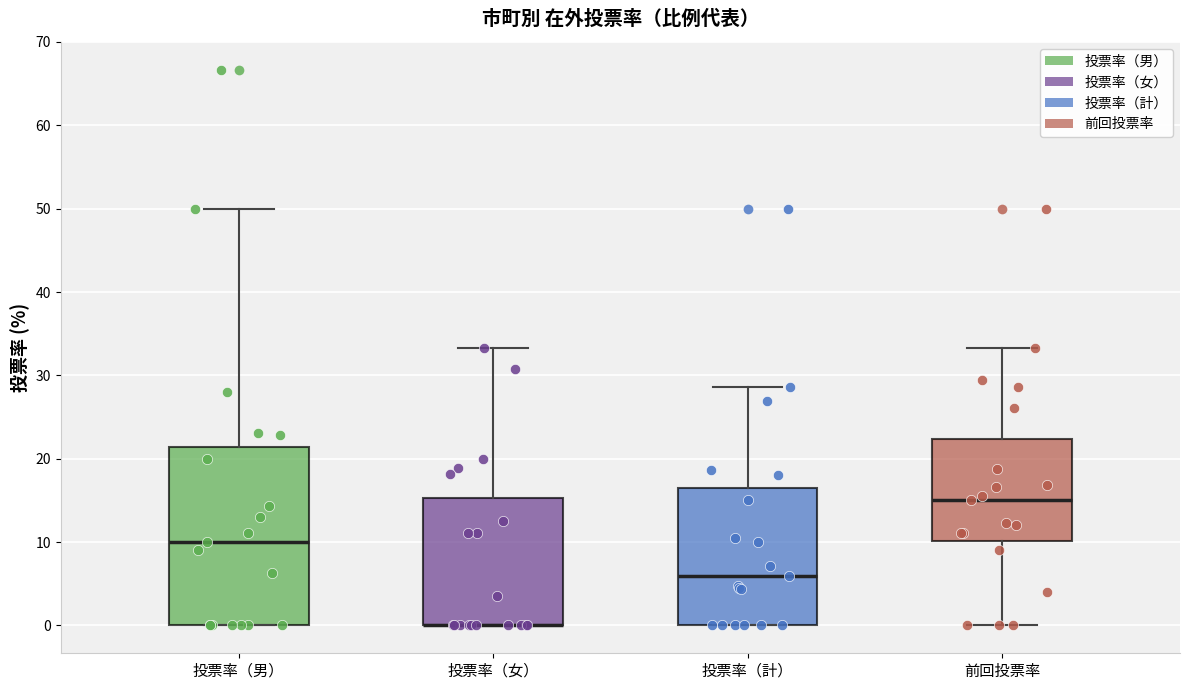

Which box is the tallest, from its lower edge to its upper edge?

投票率（男）